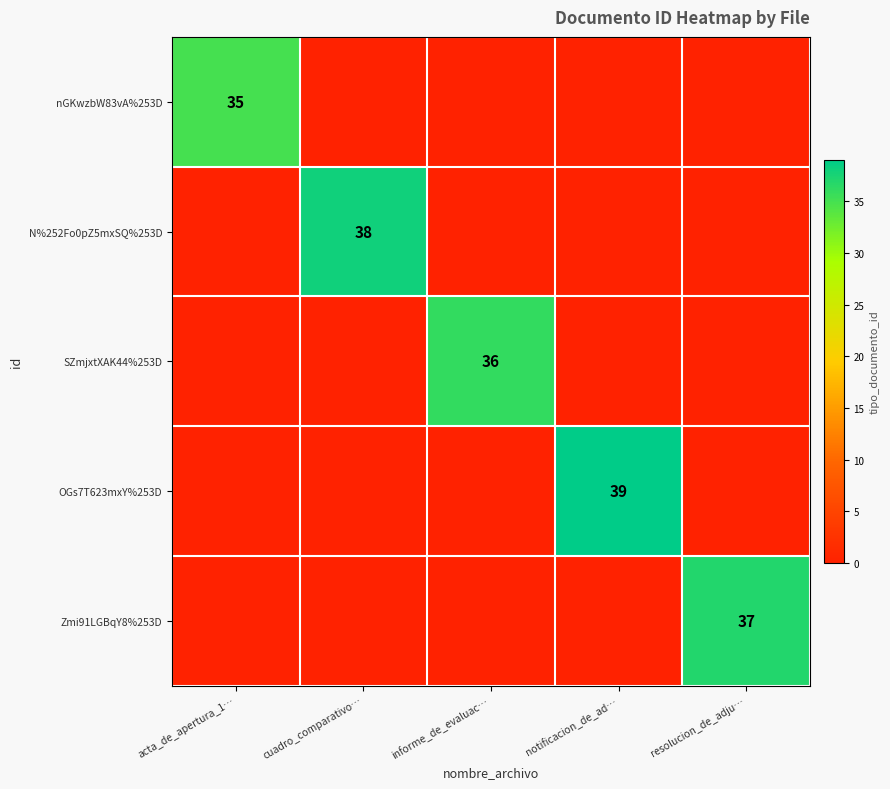

Is it true that OGs7T623mxY%253D equals 39 at notificacion_de_ad…?

True